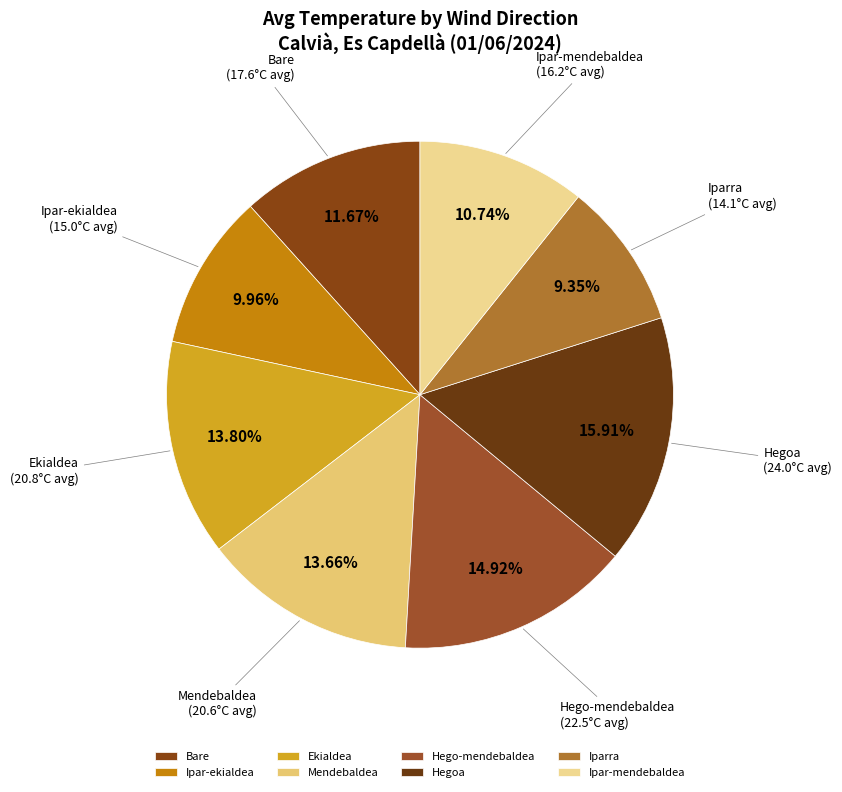

Which category has the smallest portion of the pie?

Iparra